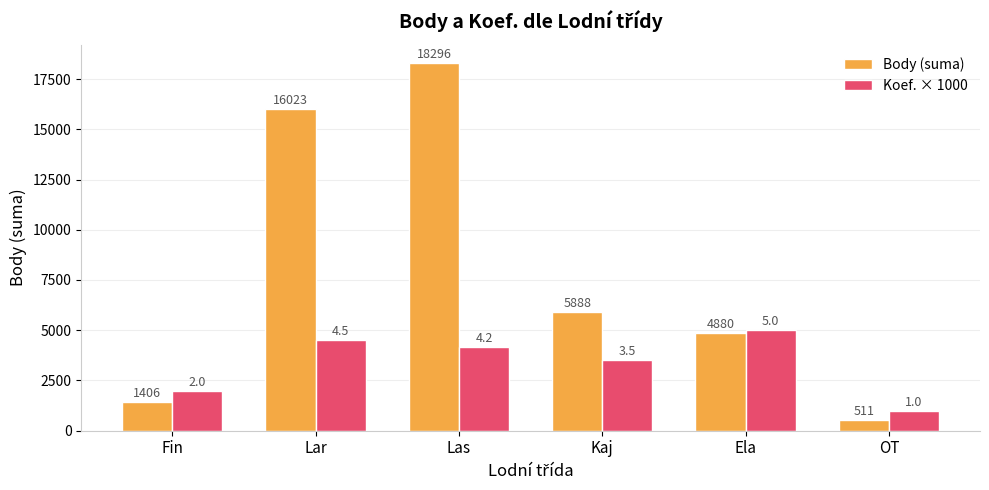

Is it true that Koef. × 1000 equals 641 at Fin?

False